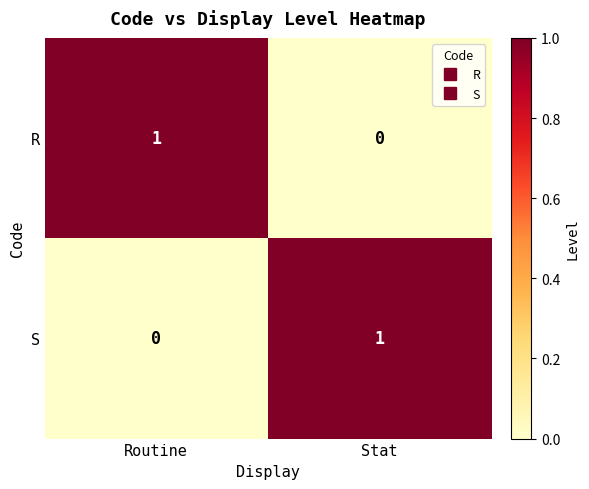

Which category has the lowest value in the S series?

Routine